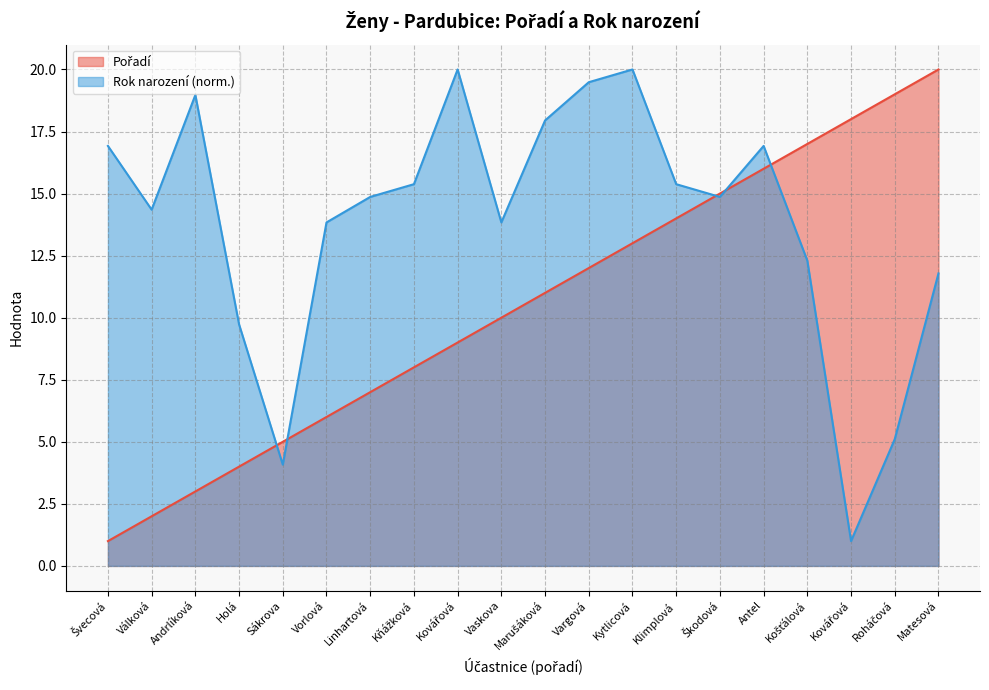

True or false: Pořadí and Rok narození intersect in this chart.

True